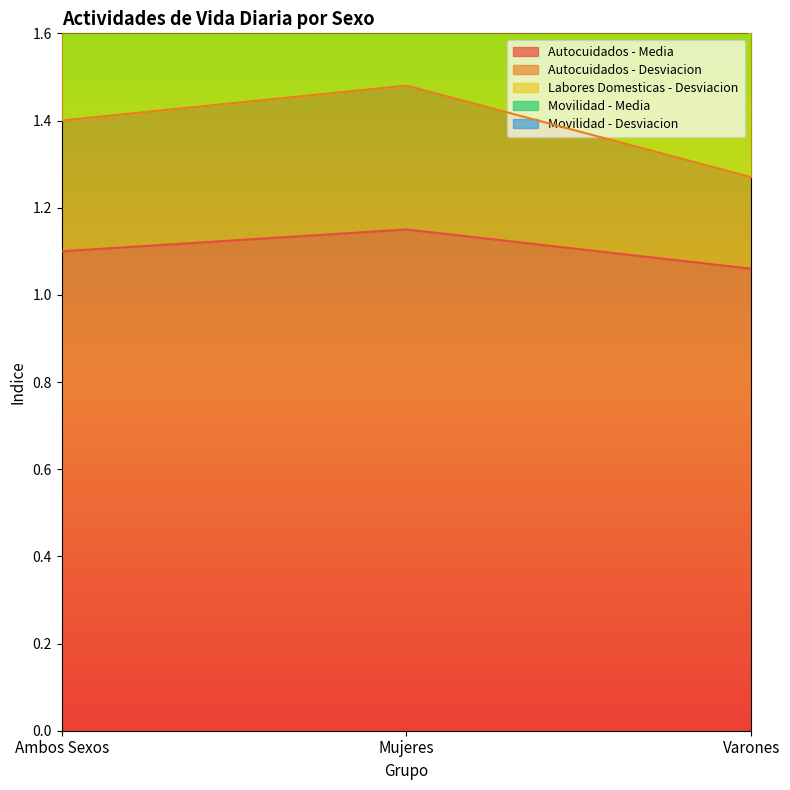

What is the sum of all Labores Domesticas - Desviacion values?

8.7